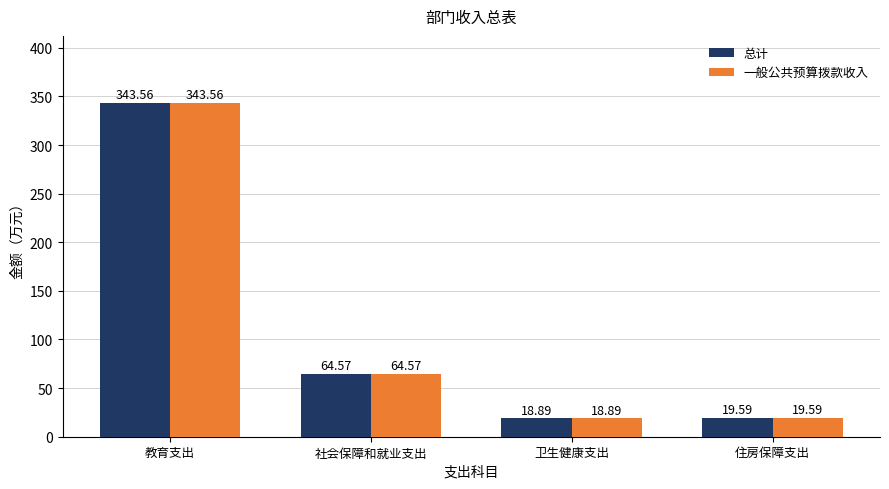

What are all the series names shown in the legend?

总计, 一般公共预算拨款收入